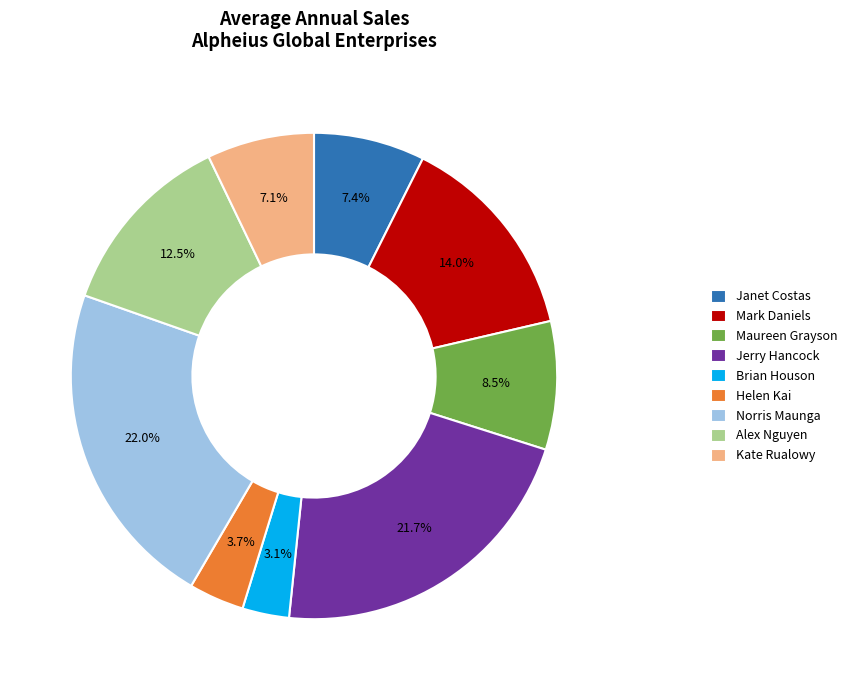

To the nearest percent, what is the difference between the largest and smallest slice percentages?

19%